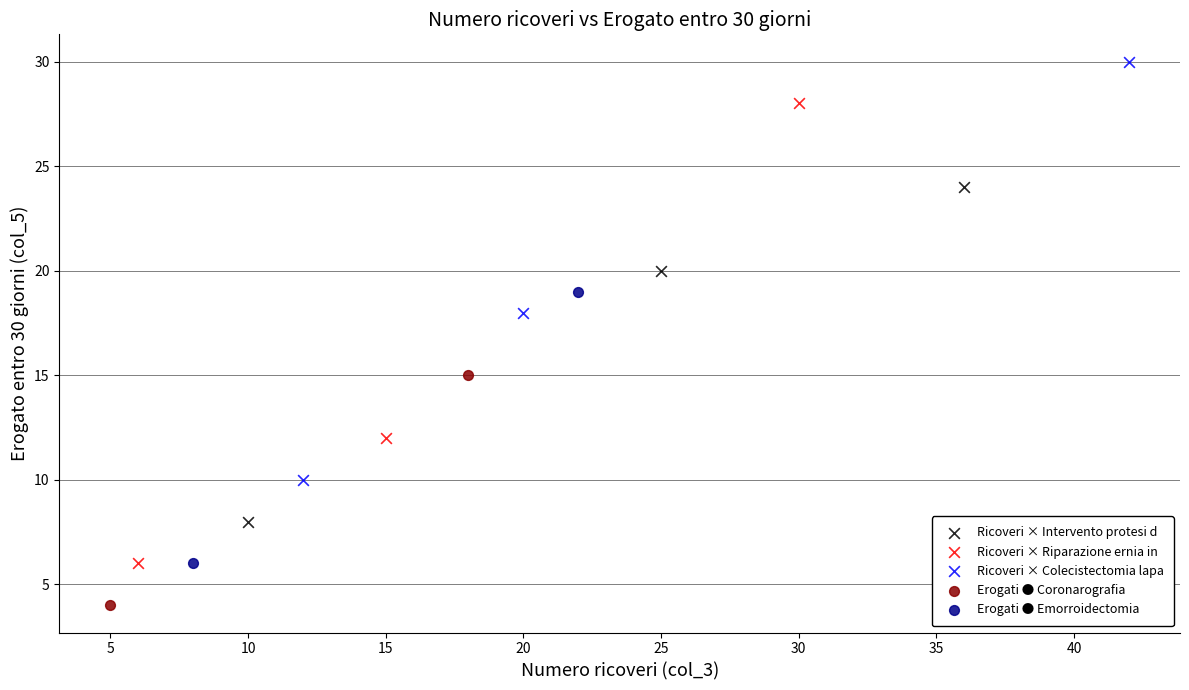

Which series contains the lowest Y value?

Erogati ● Coronarografia